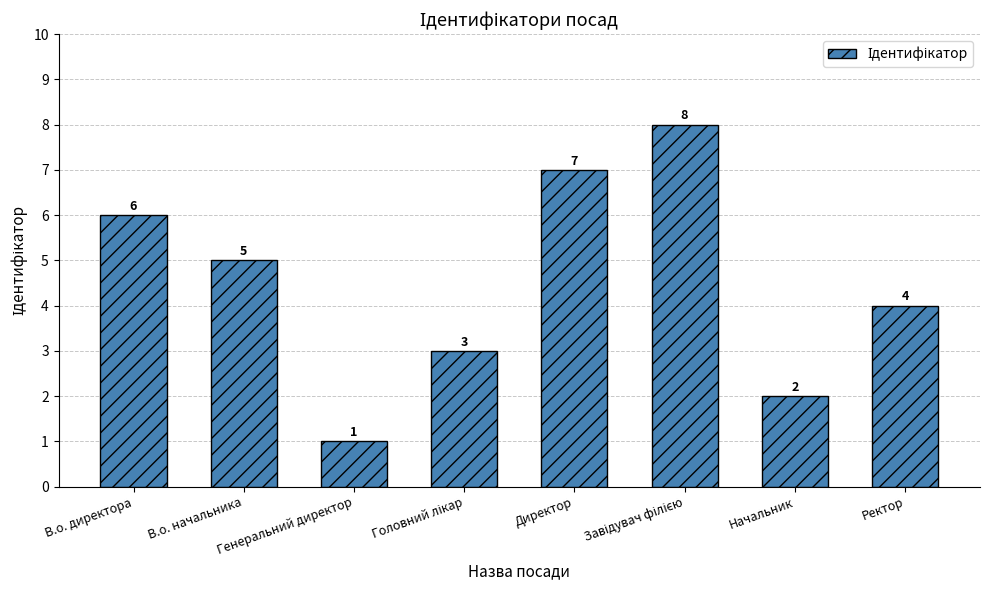

Approximately how many times larger is the value at В.о. директора compared to Ректор?

1.5